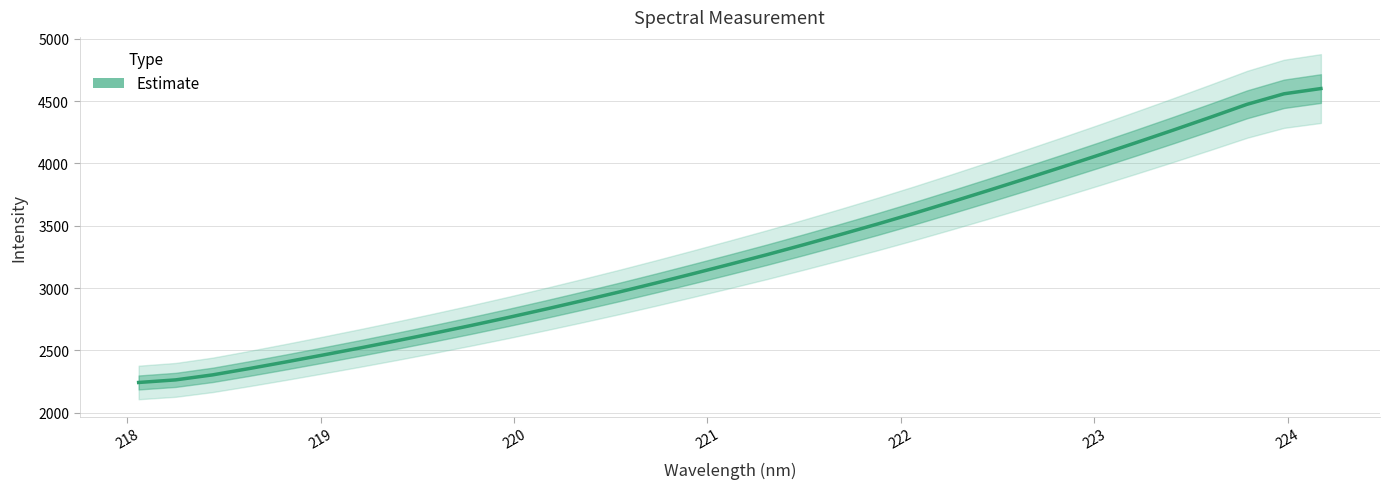

What is the minimum value shown in the chart?

2242.8